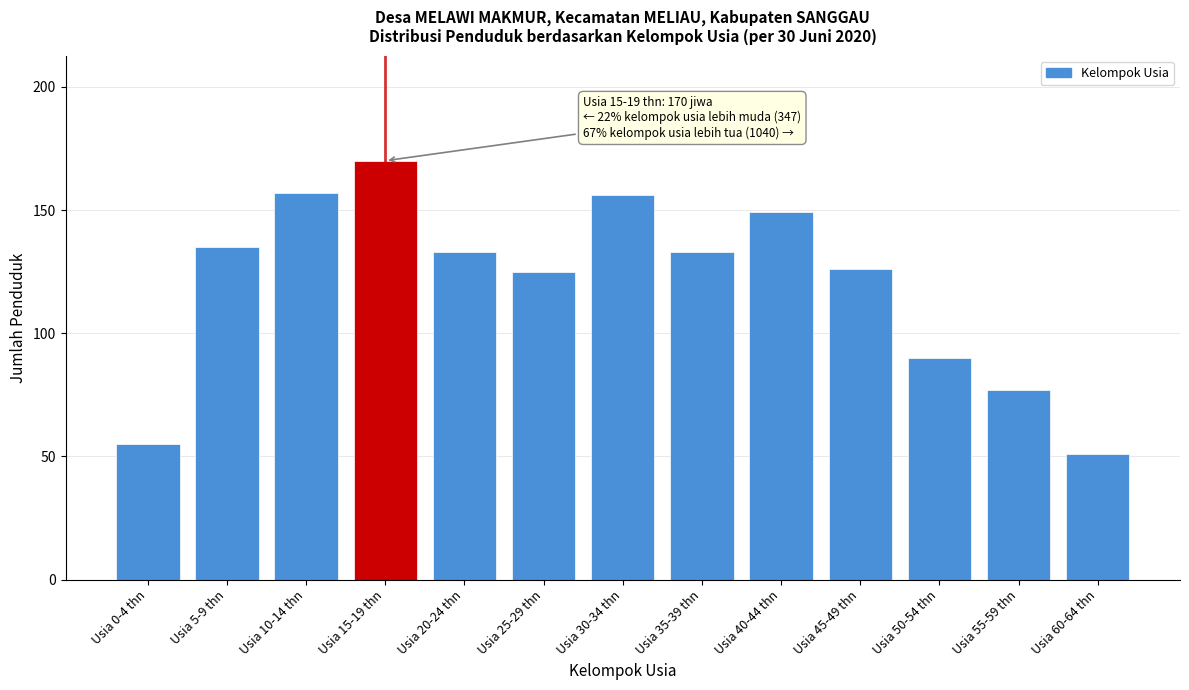

Reading left to right, list all the values displayed in this chart.

55	135	157	170	133	125	156	133	149	126	90	77	51